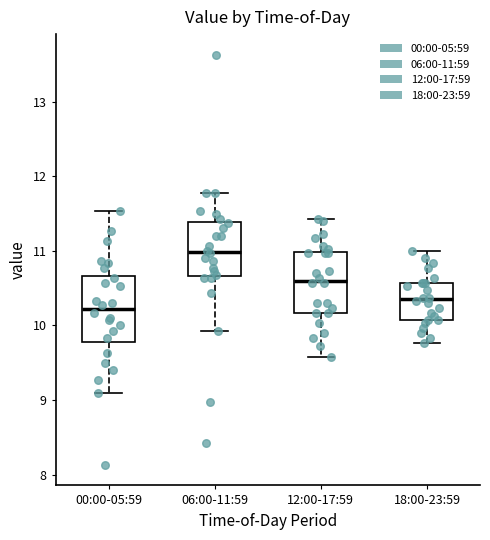

Reading left to right, read every box against the y-axis: the position of its median line, the range the box covers, and the ends of its whiskers. The values are not printed on the chart, so give them approximately, as read against the axis.

00:00-05:59: median 10.2, box 9.8 to 10.7, whiskers 9.1 to 11.5
06:00-11:59: median 11.0, box 10.7 to 11.4, whiskers 9.9 to 11.8
12:00-17:59: median 10.6, box 10.2 to 11.0, whiskers 9.6 to 11.4
18:00-23:59: median 10.4, box 10.1 to 10.6, whiskers 9.8 to 11.0